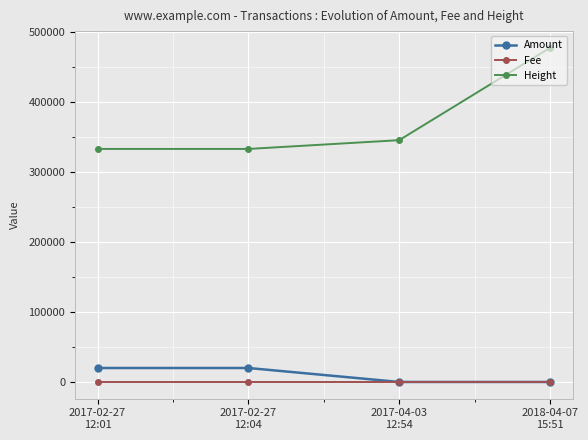

Rank the series by their maximum value, from highest to lowest.

Height, Amount, Fee